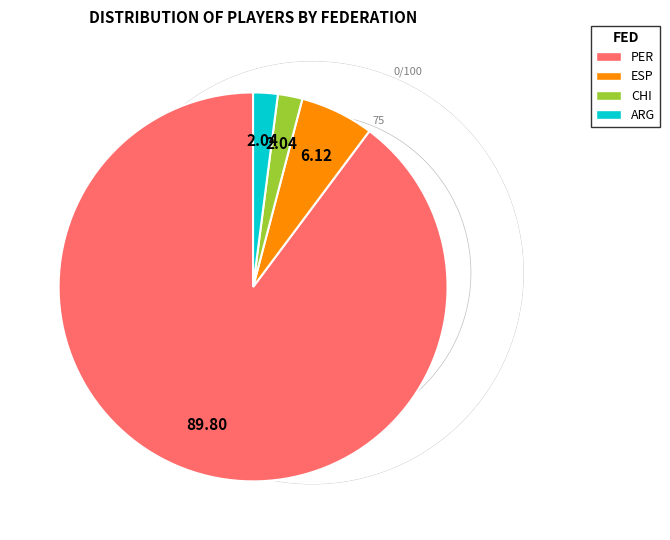

Which category has the biggest portion of the pie?

PER